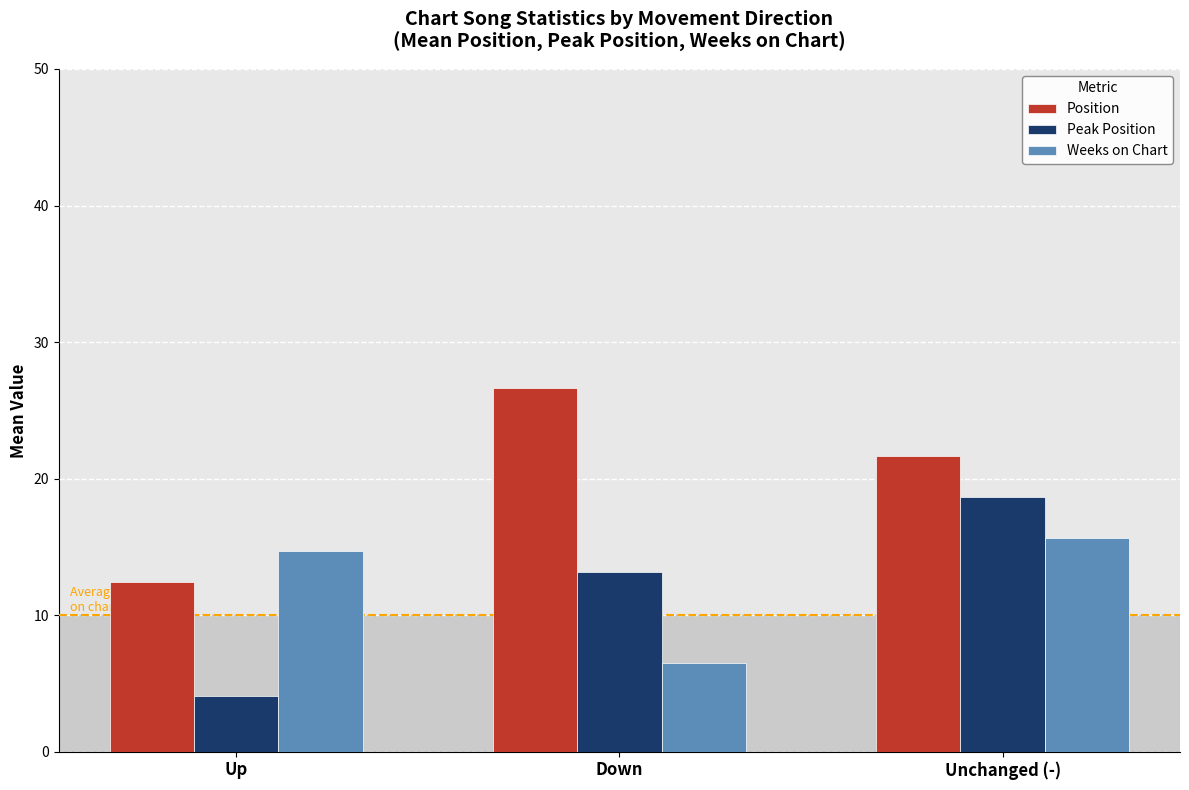

At which category does the chart reach its peak across all series?

Down